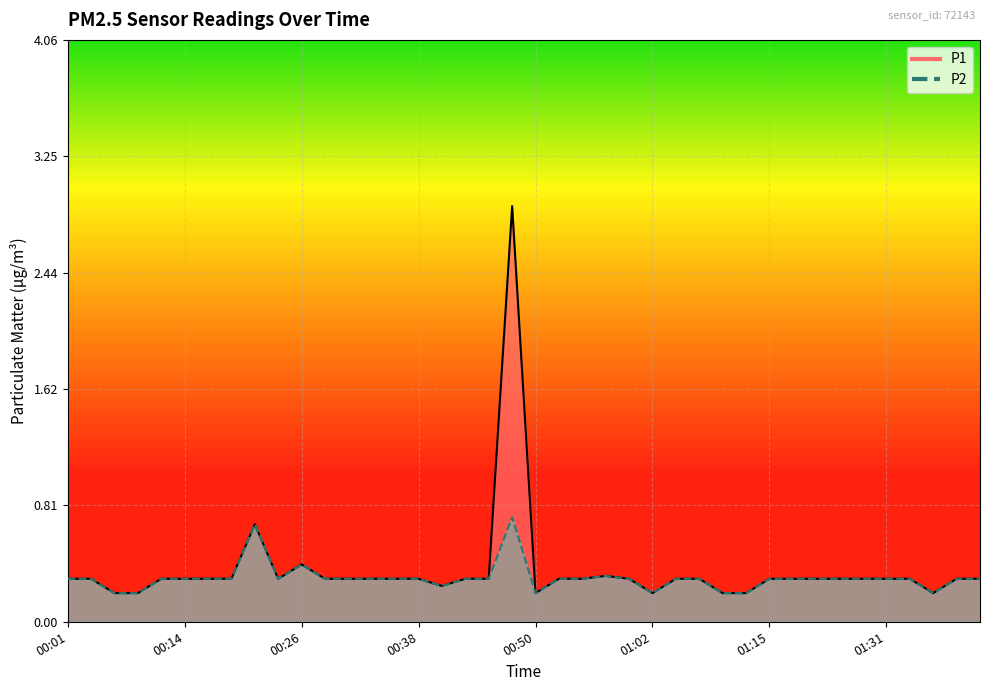

Reading left to right, list all the values displayed in this chart.

P1: 00:01=0.3	00:04=0.3	00:06=0.2	00:09=0.2	00:11=0.3	00:14=0.3	00:16=0.3	00:18=0.3	00:21=0.7	00:23=0.3	00:26=0.4	00:28=0.3	00:31=0.3	00:33=0.3	00:36=0.3	00:38=0.3	00:40=0.2	00:43=0.3	00:45=0.3	00:48=2.9	00:50=0.2	00:53=0.3	00:55=0.3	00:57=0.3	01:00=0.3	01:02=0.2	01:05=0.3	01:07=0.3	01:10=0.2	01:12=0.2	01:15=0.3	01:17=0.3	01:20=0.3	01:25=0.3	01:28=0.3	01:31=0.3	01:33=0.3	01:36=0.2	01:38=0.3	01:41=0.3
P2: 00:01=0.3	00:04=0.3	00:06=0.2	00:09=0.2	00:11=0.3	00:14=0.3	00:16=0.3	00:18=0.3	00:21=0.7	00:23=0.3	00:26=0.4	00:28=0.3	00:31=0.3	00:33=0.3	00:36=0.3	00:38=0.3	00:40=0.2	00:43=0.3	00:45=0.3	00:48=0.7	00:50=0.2	00:53=0.3	00:55=0.3	00:57=0.3	01:00=0.3	01:02=0.2	01:05=0.3	01:07=0.3	01:10=0.2	01:12=0.2	01:15=0.3	01:17=0.3	01:20=0.3	01:25=0.3	01:28=0.3	01:31=0.3	01:33=0.3	01:36=0.2	01:38=0.3	01:41=0.3